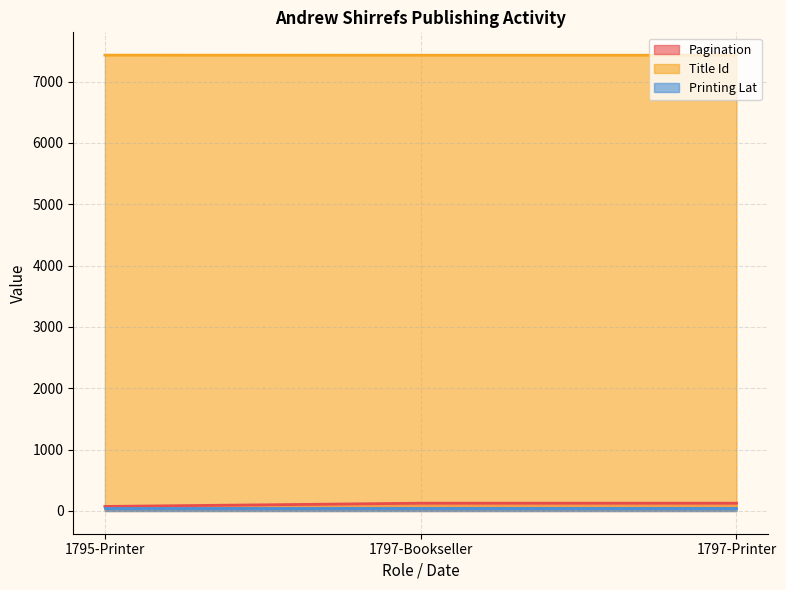

Which series has the largest total across all categories?

Title Id